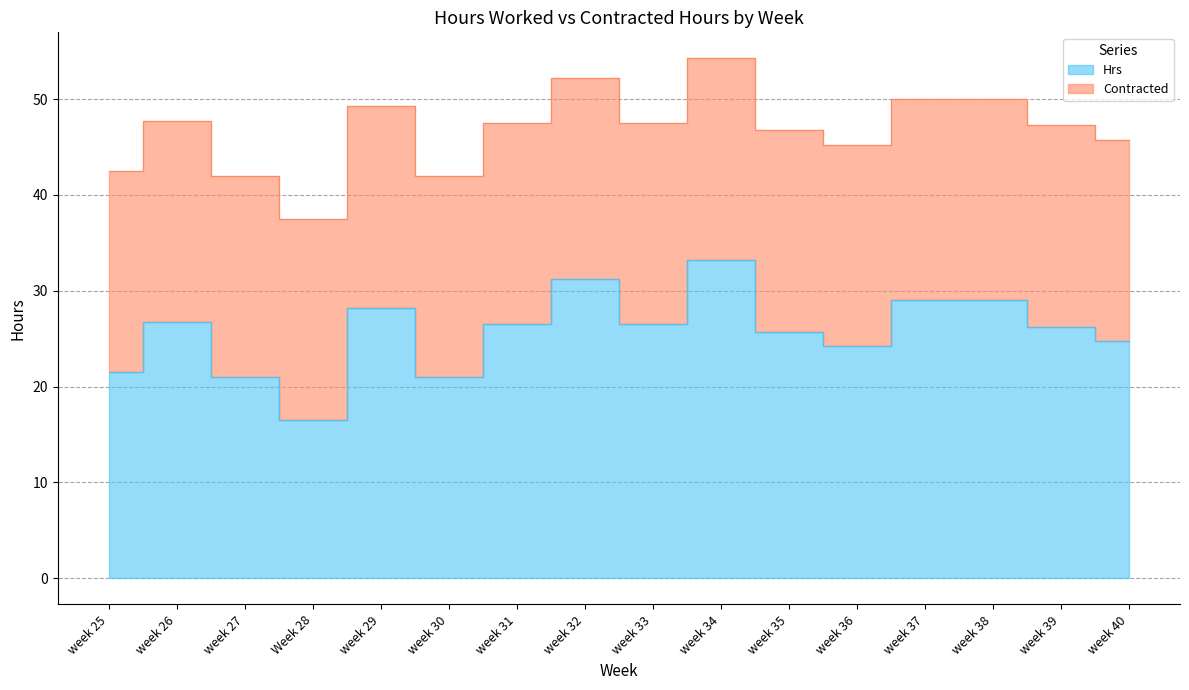

What is the difference between the maximum and minimum values?

16.8